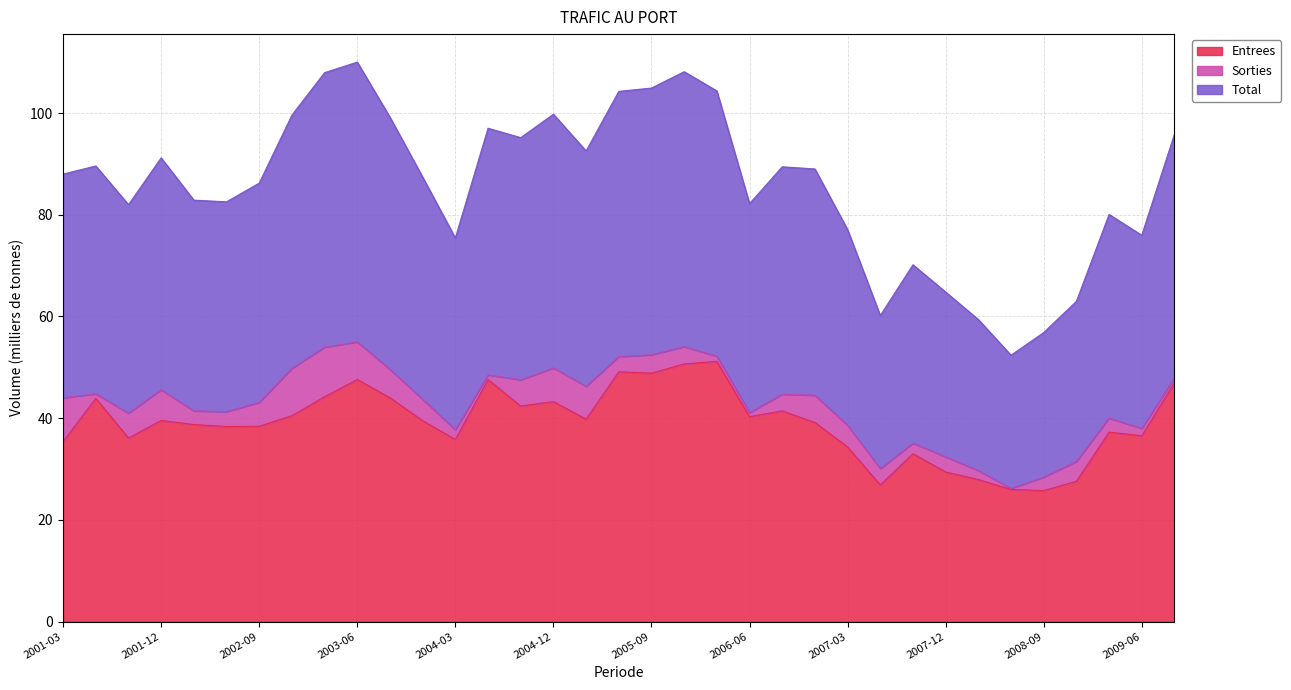

How many data points does each series have?

35